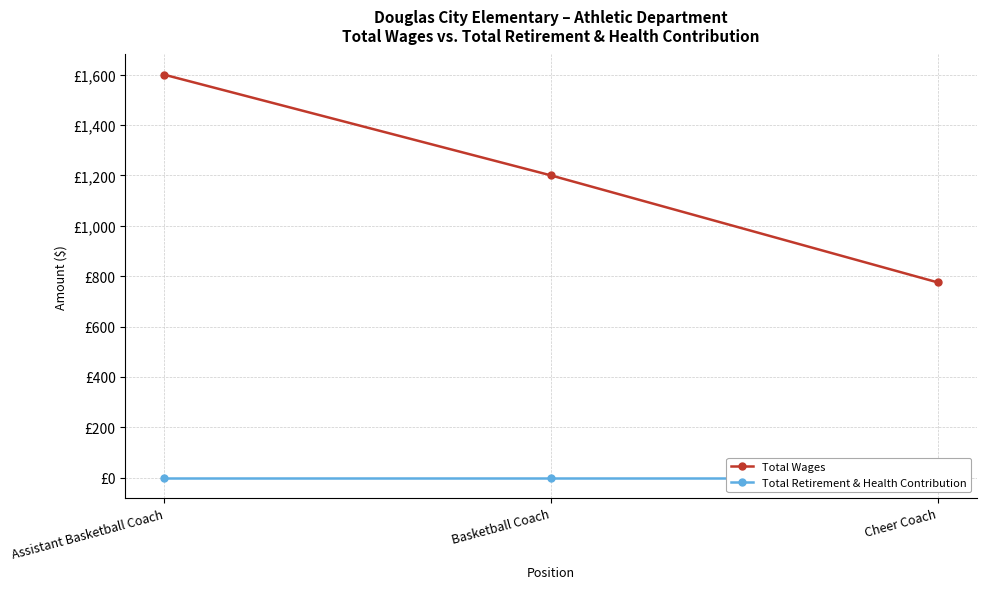

What is the difference between the second highest and minimum values in the Total Wages series?

425